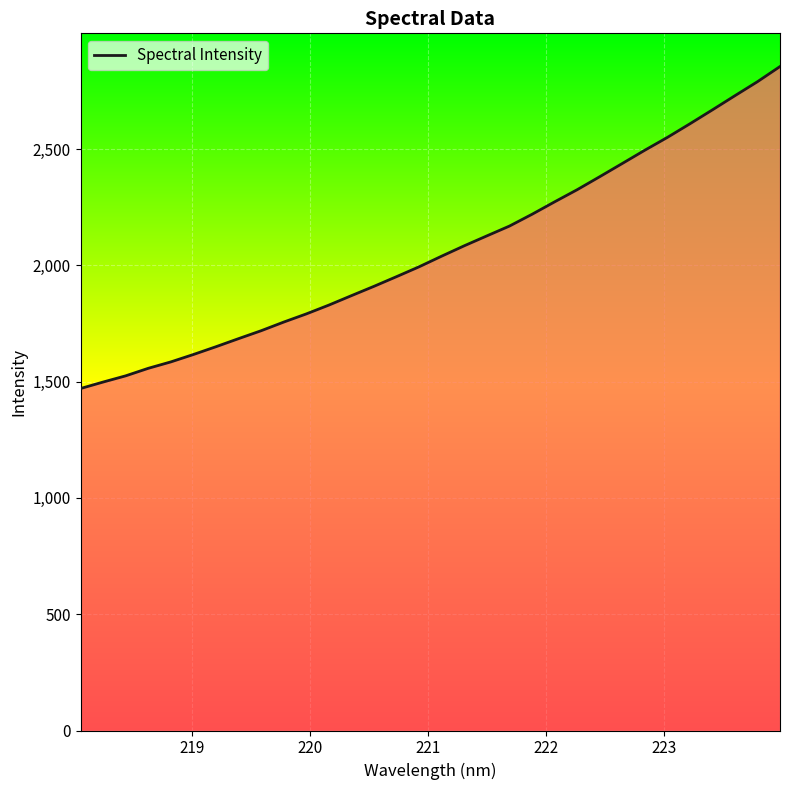

What is the smallest value displayed?

1470.5